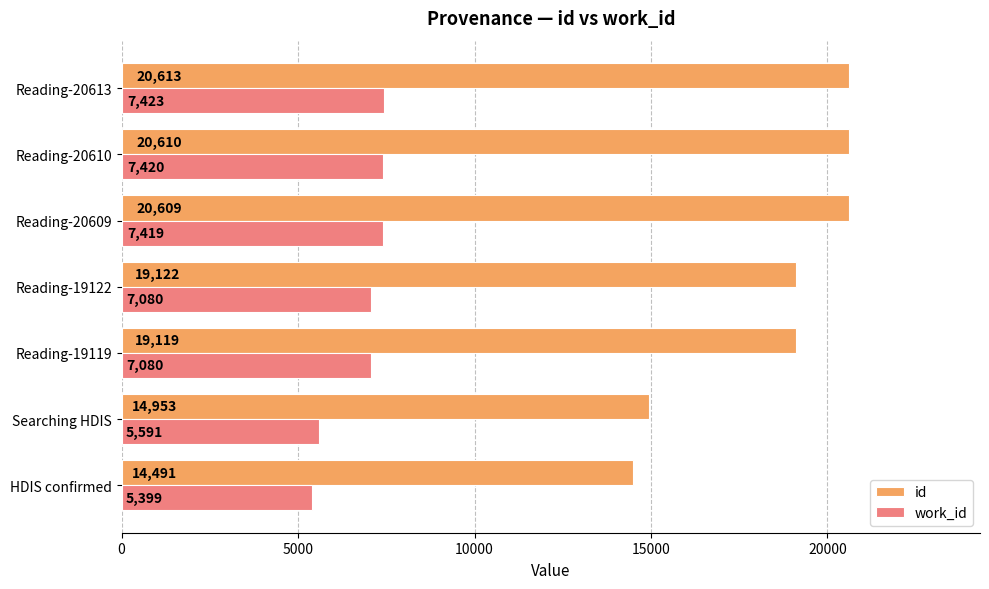

What is the minimum value for work_id?

5399